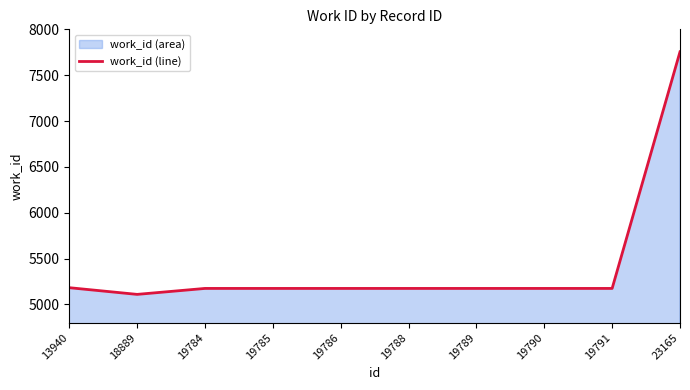

Which category has the lowest value across all series?

18889